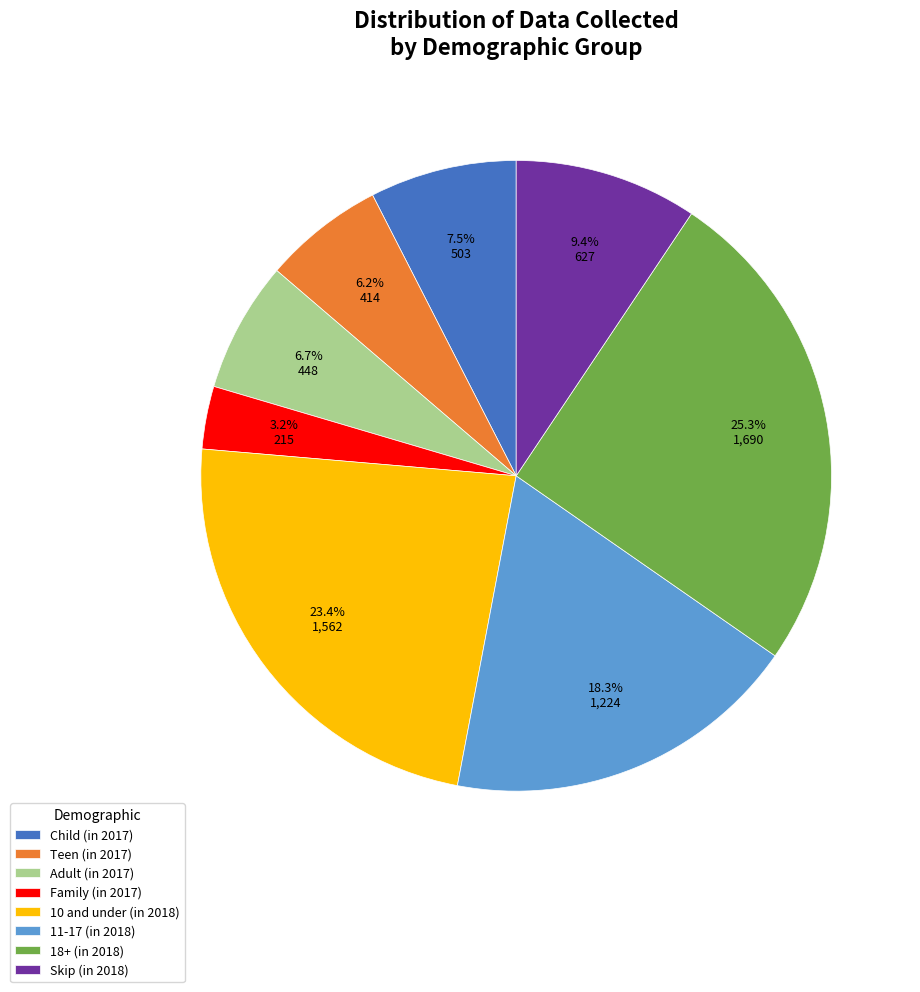

To the nearest percent, what is the difference between the largest and smallest slice percentages?

22%